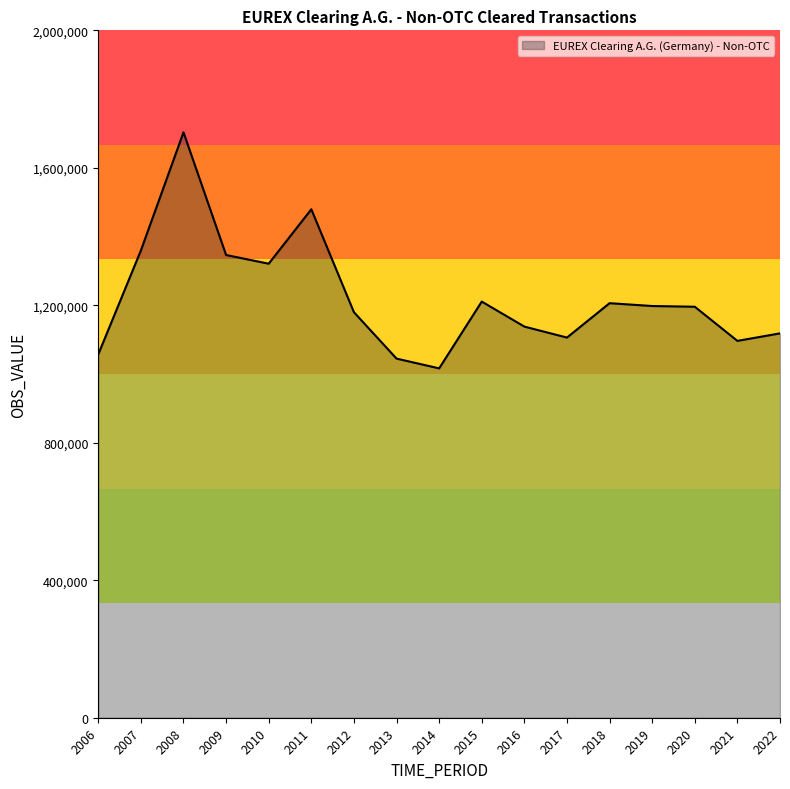

What is the approximate value at 2009, to the nearest 100?

1346300